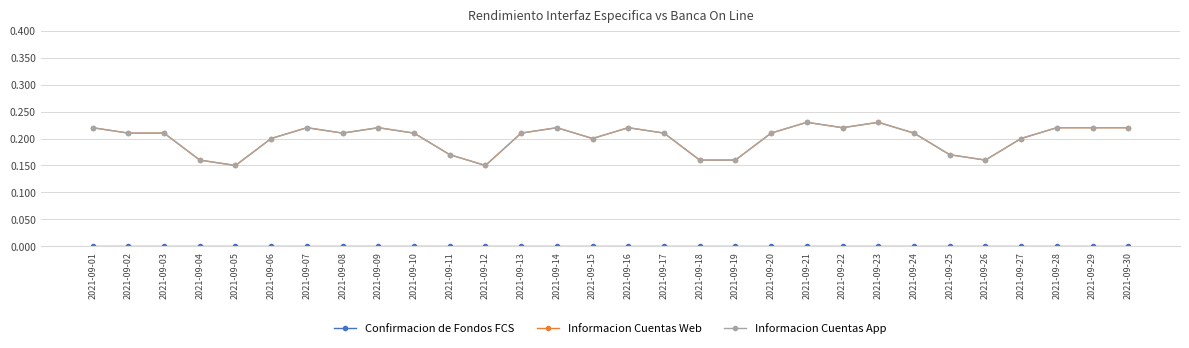

Is this an area chart (filled region under the line)?

No